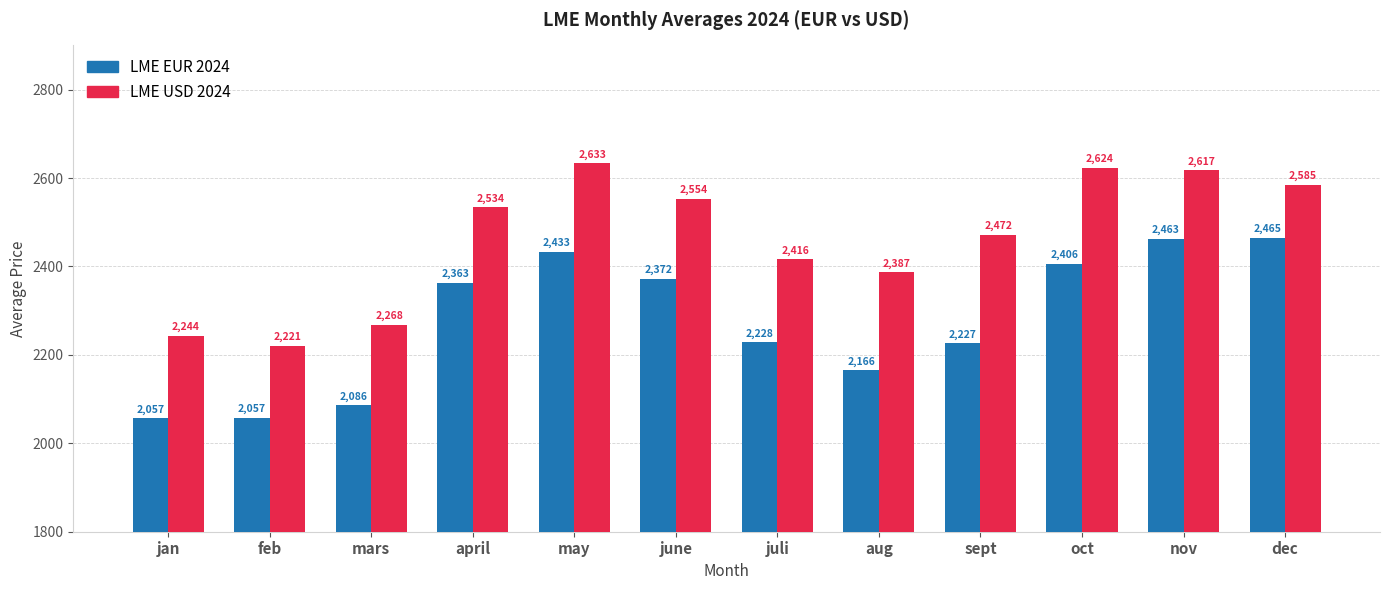

The value of LME USD 2024 at april is 2533.6. True or false?

True